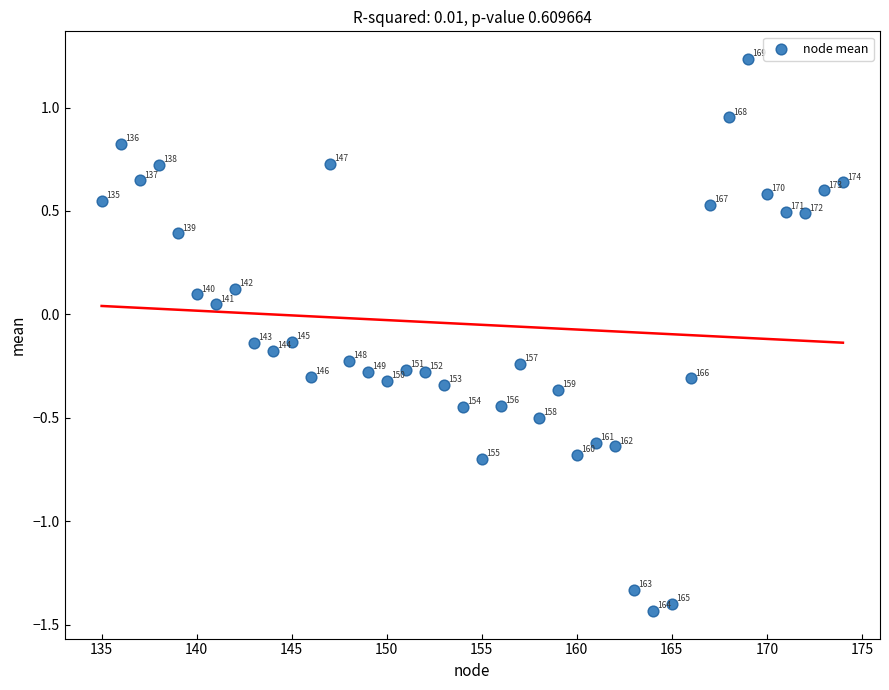

What is the range of Y values (max minus min)?

2.7